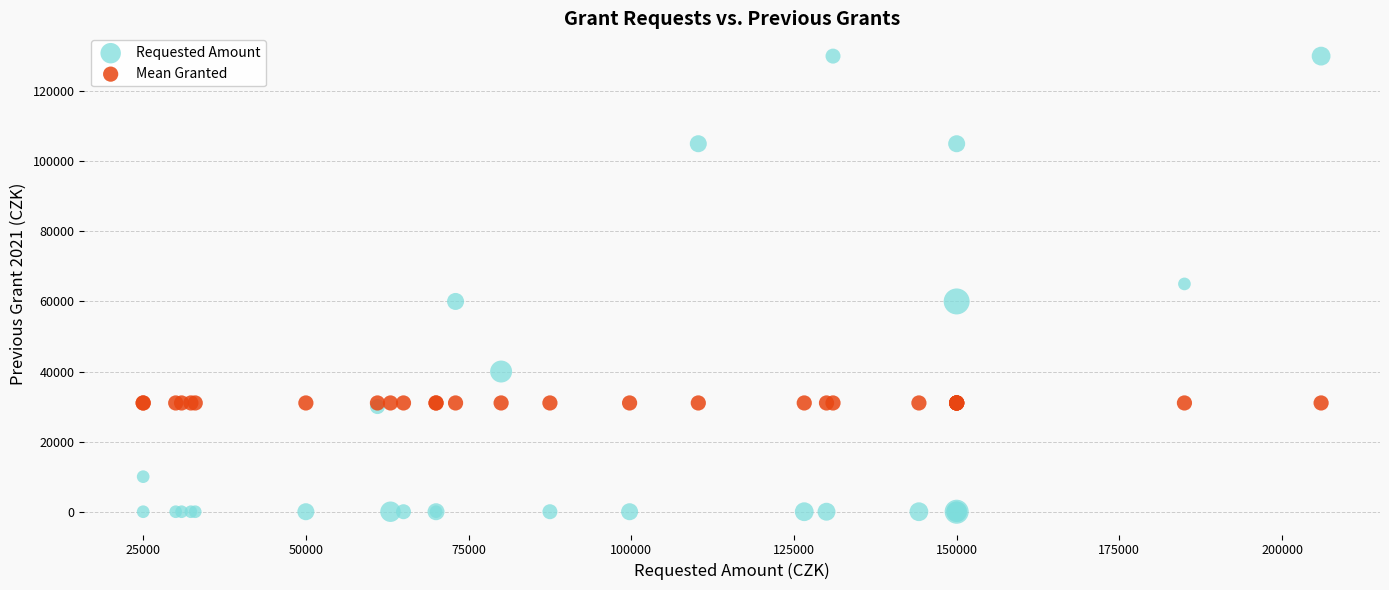

Which series contains the highest Y value?

Requested Amount